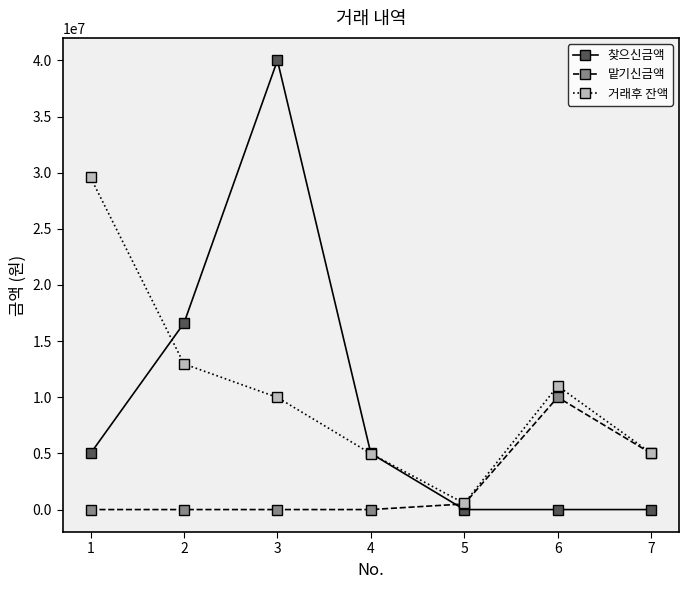

At which category does 거래후 잔액 reach its first local peak?

6